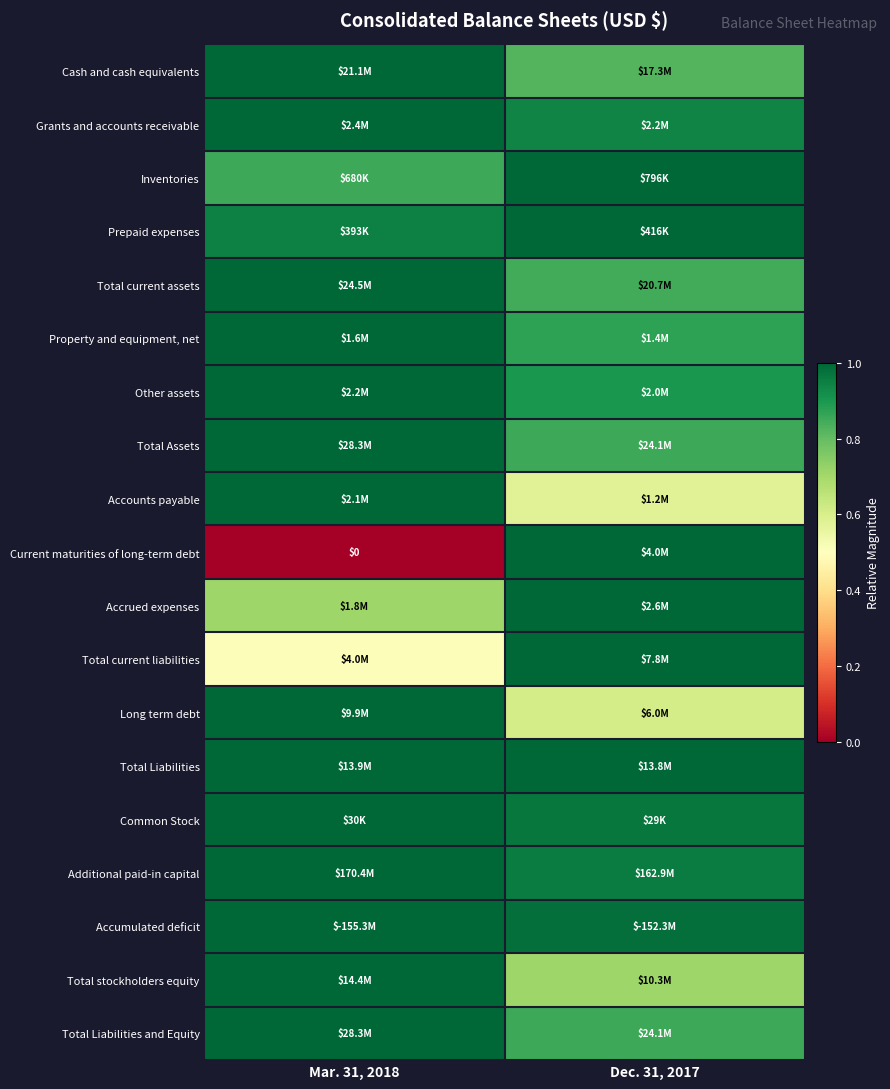

The Total current liabilities series shows 1.0 at Dec. 31, 2017. True or false?

True